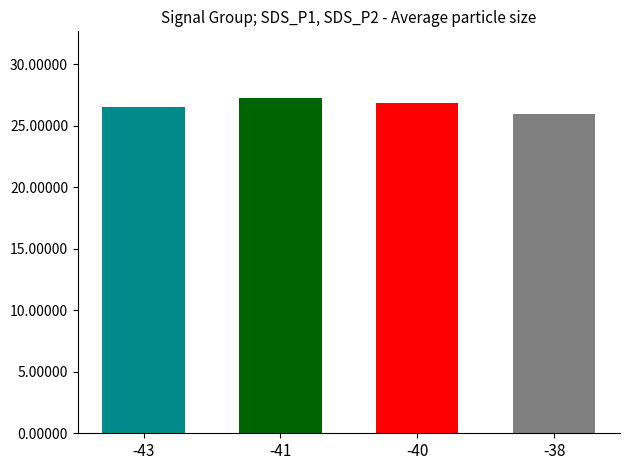

What is the maximum value shown in the chart?

27.2